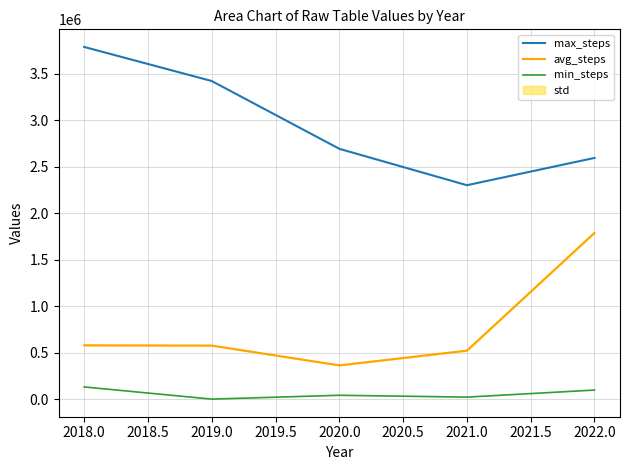

What is the smallest value displayed?

2776